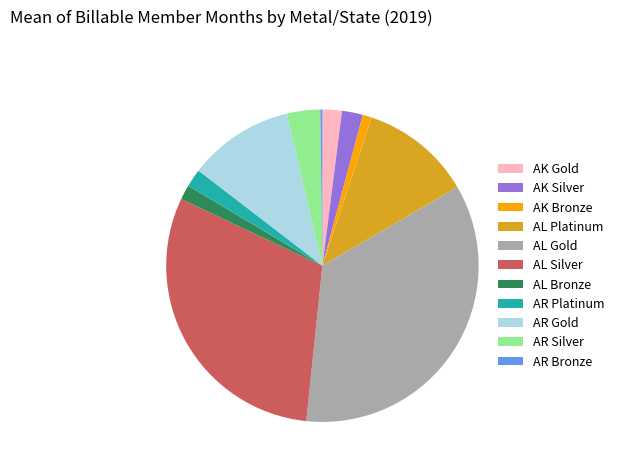

Does AK Gold represent more than half of the total?

No